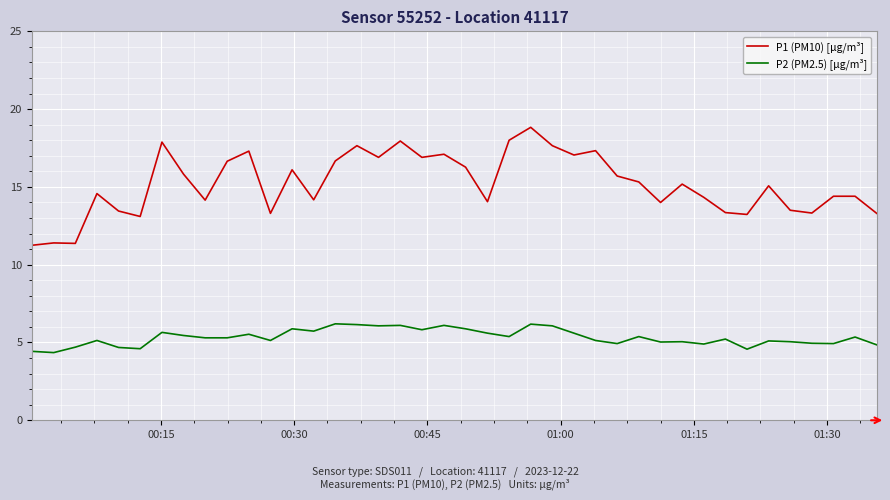

Which series has the largest total across all categories?

P1 (PM10) [µg/m³]